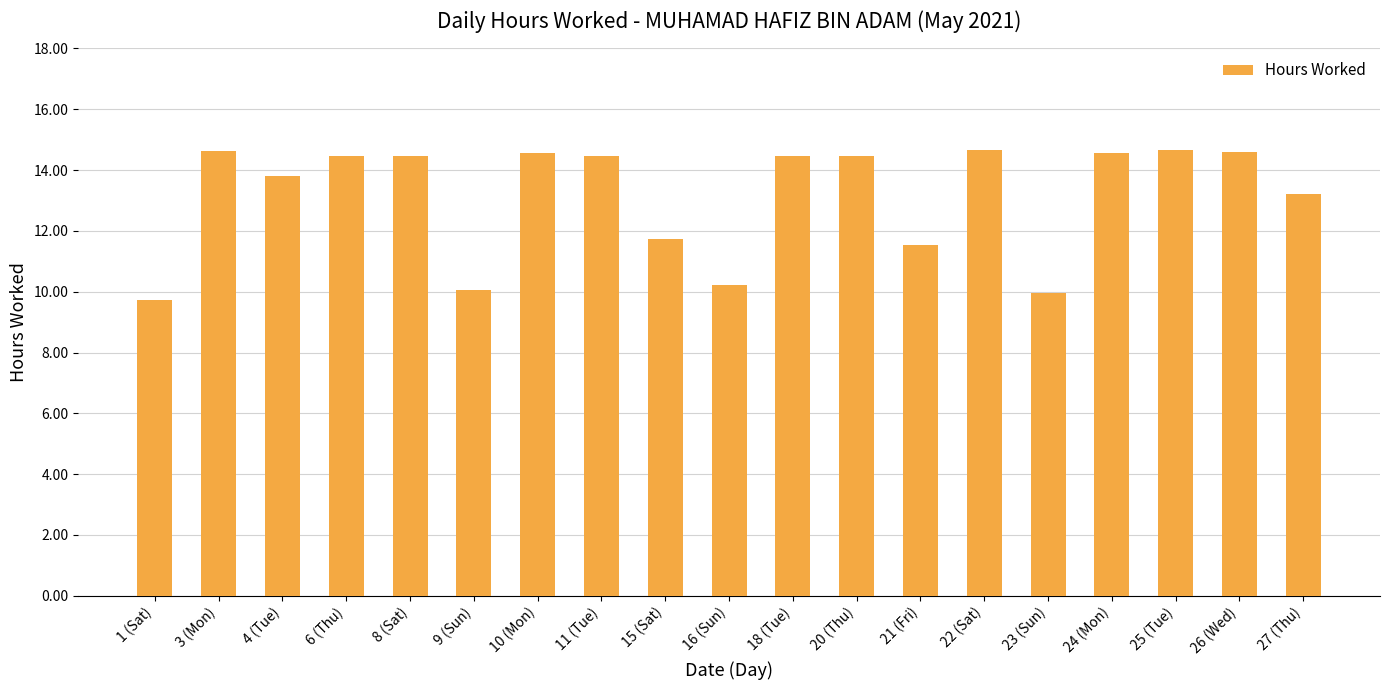

True or false: the data shows 7.1 at 24 (Mon).

False